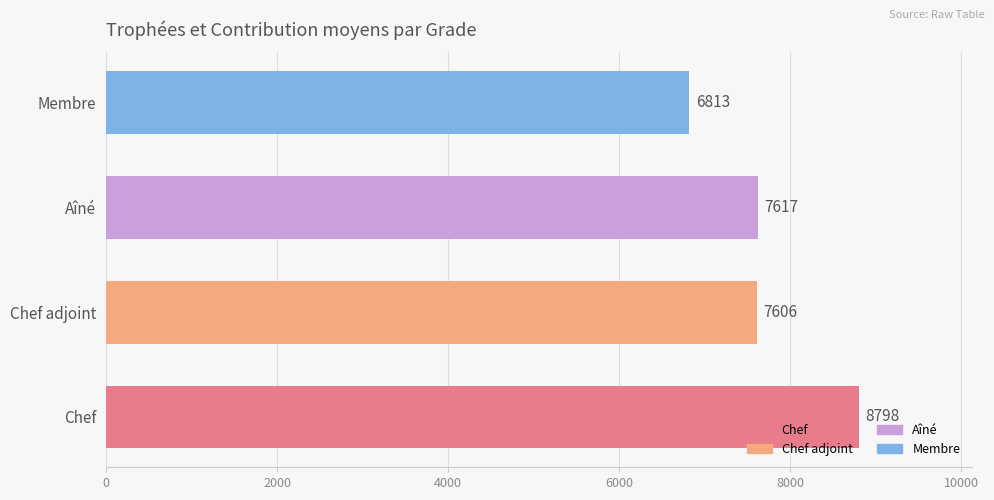

Rank the categories by value from highest to lowest.

Chef, Aîné, Chef adjoint, Membre